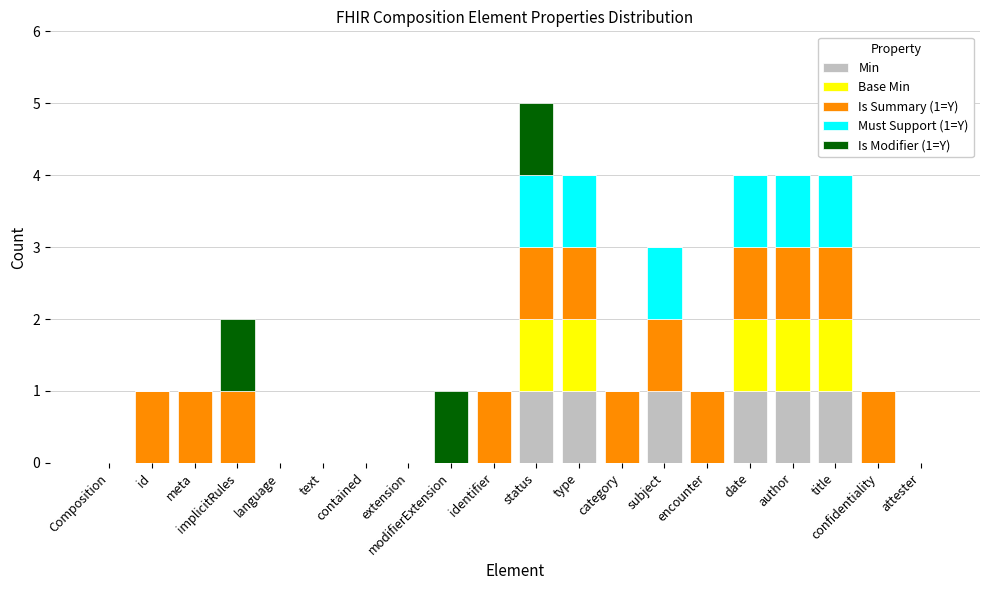

The Must Support (1=Y) series shows 0 at category. True or false?

True